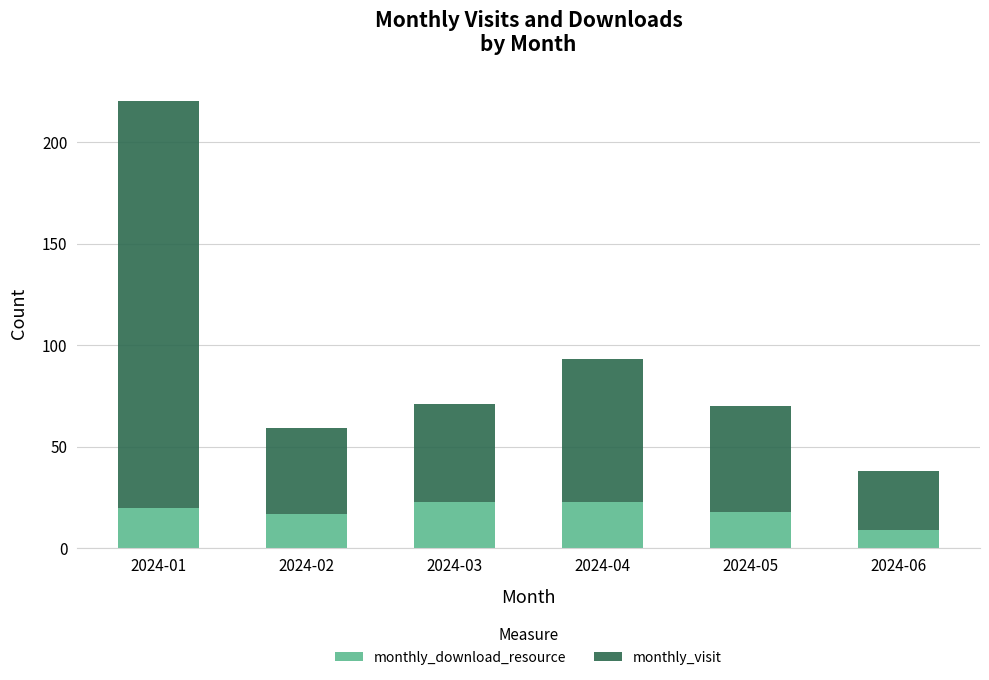

What is the total value across all series at 2024-06?

38